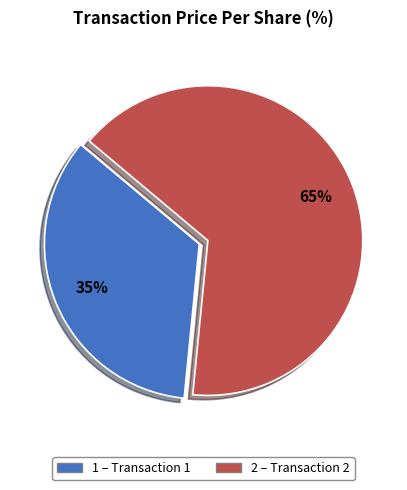

To the nearest percent, what portion does 2 represent?

65%